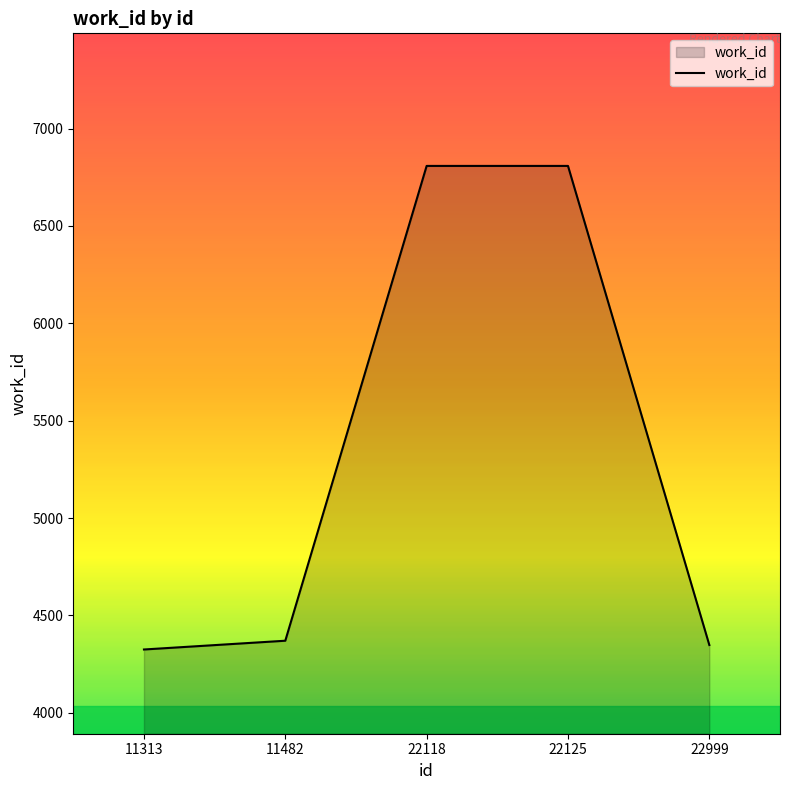

How many values are below 4370?

2